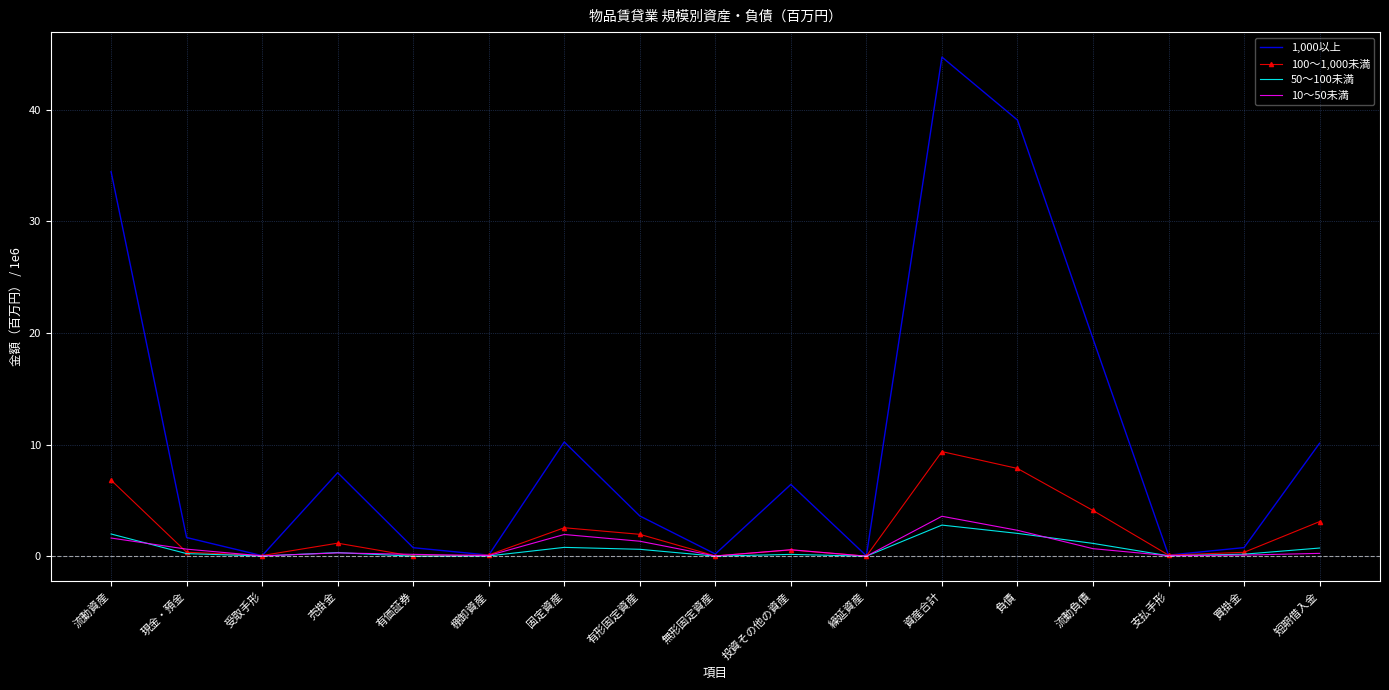

True or false: 100～1,000未満 has more than 2 points higher than both neighbors.

True